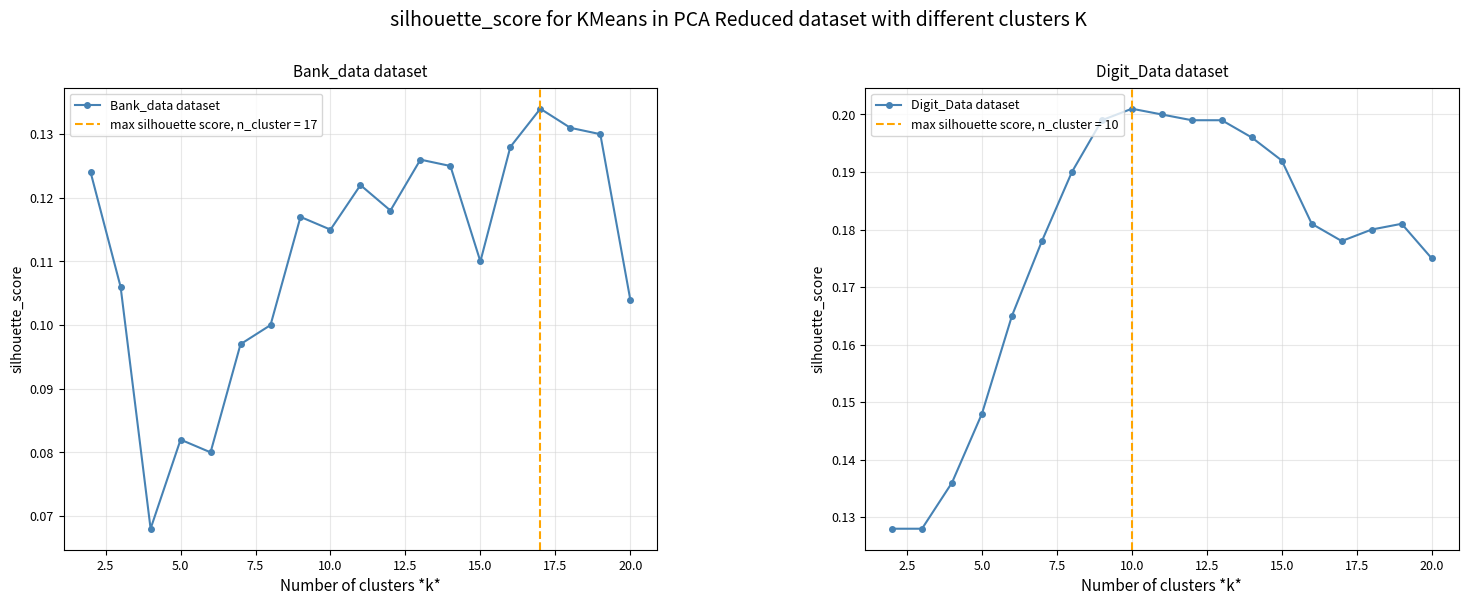

Is it true that Bank_data dataset equals 0.0 at 5.0?

False